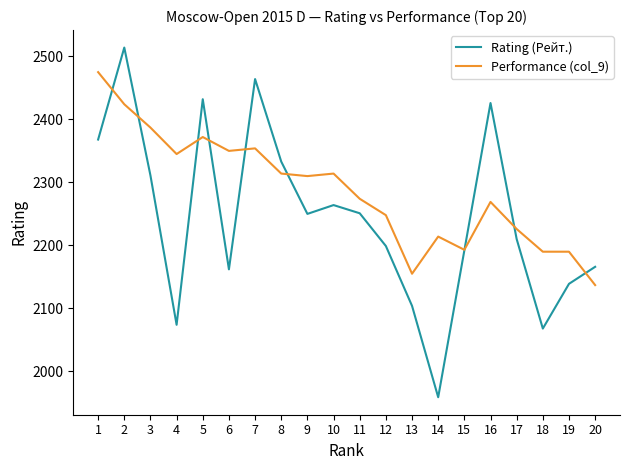

Read the Performance (col_9) value at 18.

2190